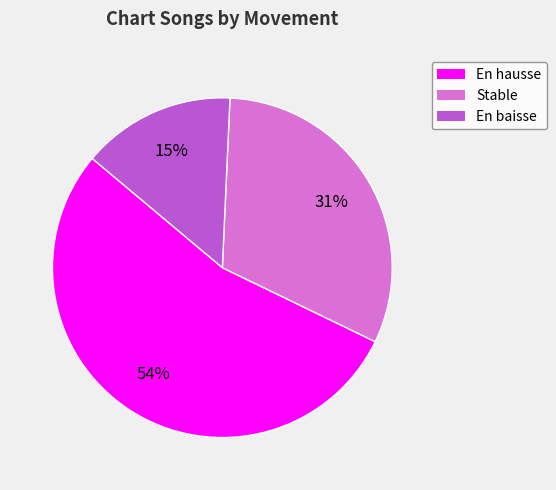

Does any single category account for the majority?

Yes